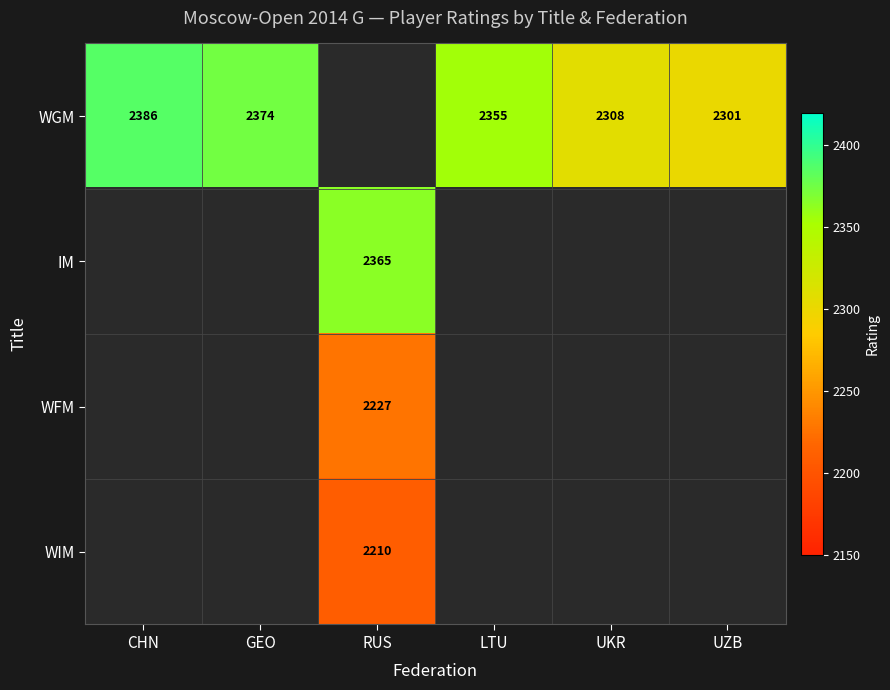

What is the difference between the WGM values at CHN and UKR?

78